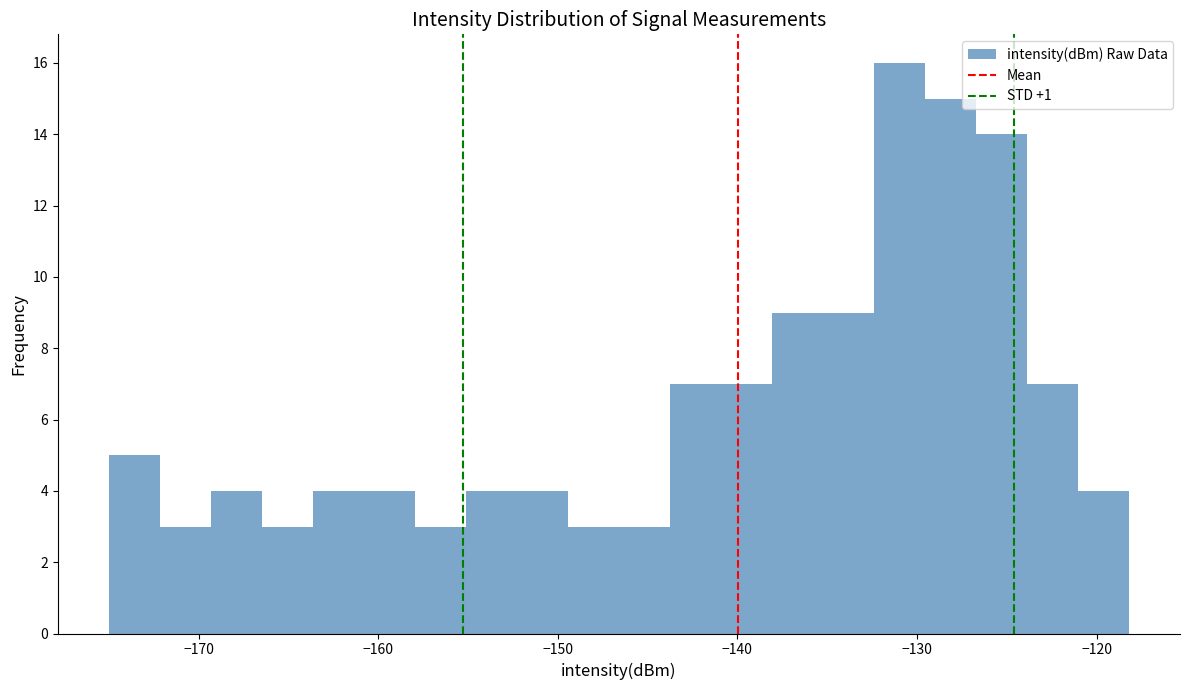

Around what value on the x-axis is the tallest bar? Give the approximate position of its centre, as read against the axis.

-131